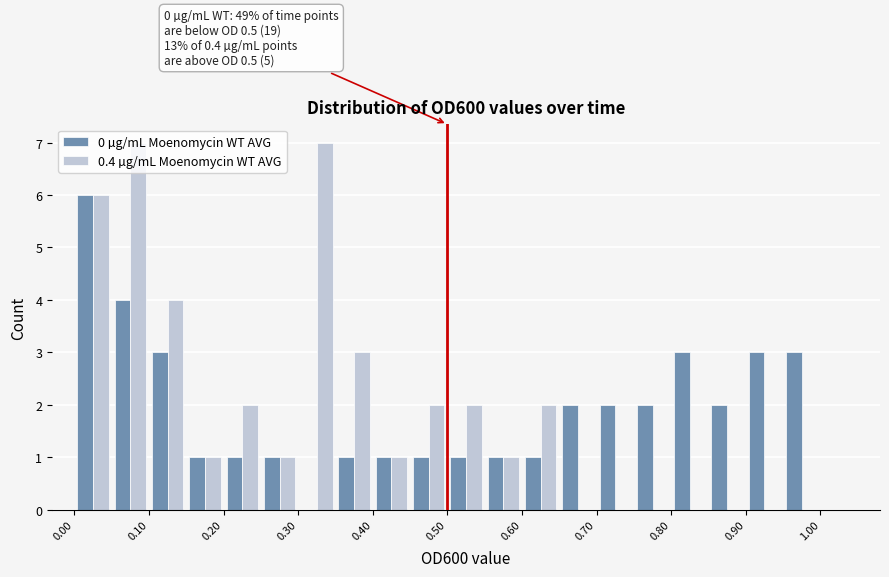

In the 0 µg/mL Moenomycin WT AVG series, which range on the x-axis has the tallest bar?

0.00 to 0.05